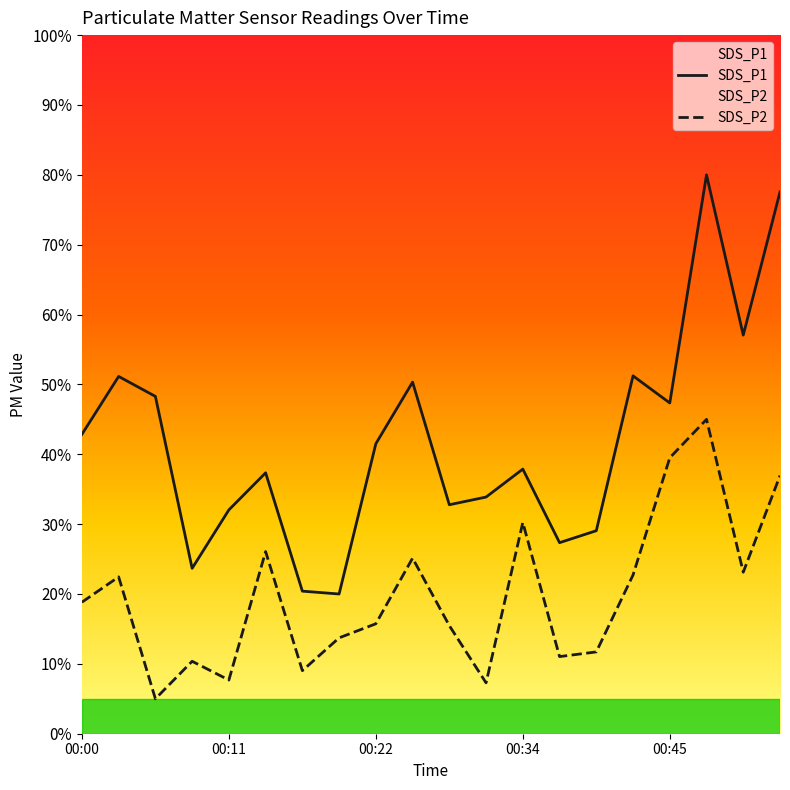

What is the greatest value displayed?

80.0